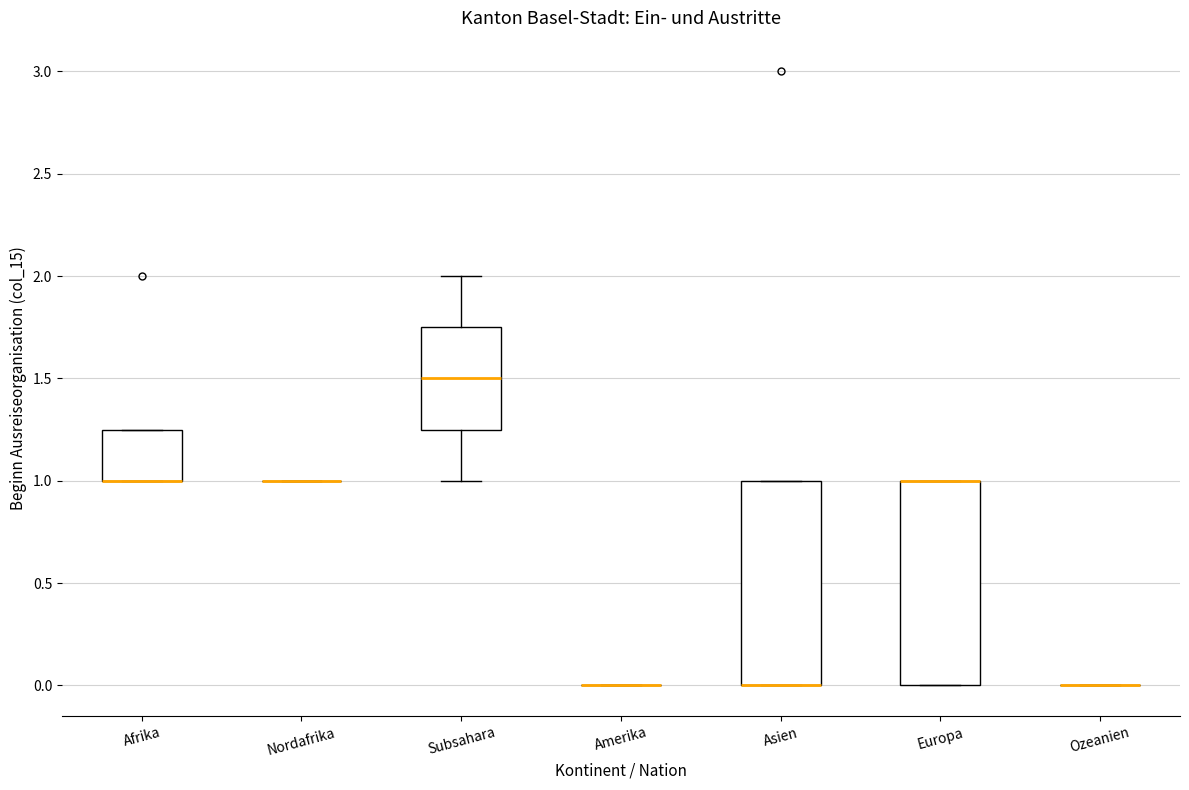

Reading left to right, transcribe this box plot: for each box, give where its median line is, the range the box spans, and where its two whiskers end, as read against the y-axis. The values are not printed on the chart, so give them approximately, as read against the axis.

Afrika: median 1.00 (drawn on the box's lower edge), box 1.00 to 1.25, whiskers 1.00 to 1.25
Nordafrika: box collapsed to a line at 1.00, whiskers 1.00 to 1.00
Subsahara: median 1.50, box 1.25 to 1.75, whiskers 1.00 to 2.00
Amerika: box collapsed to a line at 0.00, whiskers 0.00 to 0.00
Asien: median 0.00 (drawn on the box's lower edge), box 0.00 to 1.00, whiskers 0.00 to 1.00
Europa: median 1.00 (drawn on the box's upper edge), box 0.00 to 1.00, whiskers 0.00 to 1.00
Ozeanien: box collapsed to a line at 0.00, whiskers 0.00 to 0.00